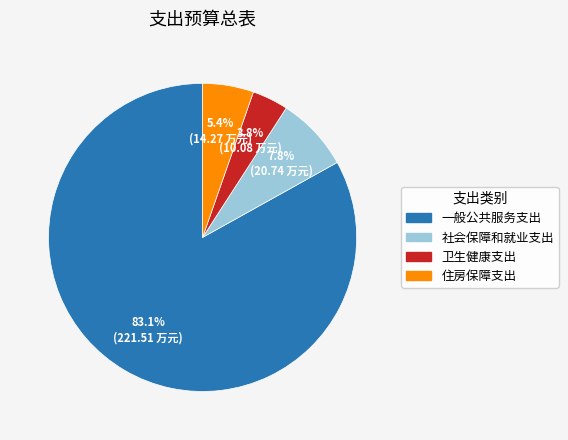

To the nearest percent, what is the combined percentage of 一般公共服务支出 and 卫生健康支出?

87%